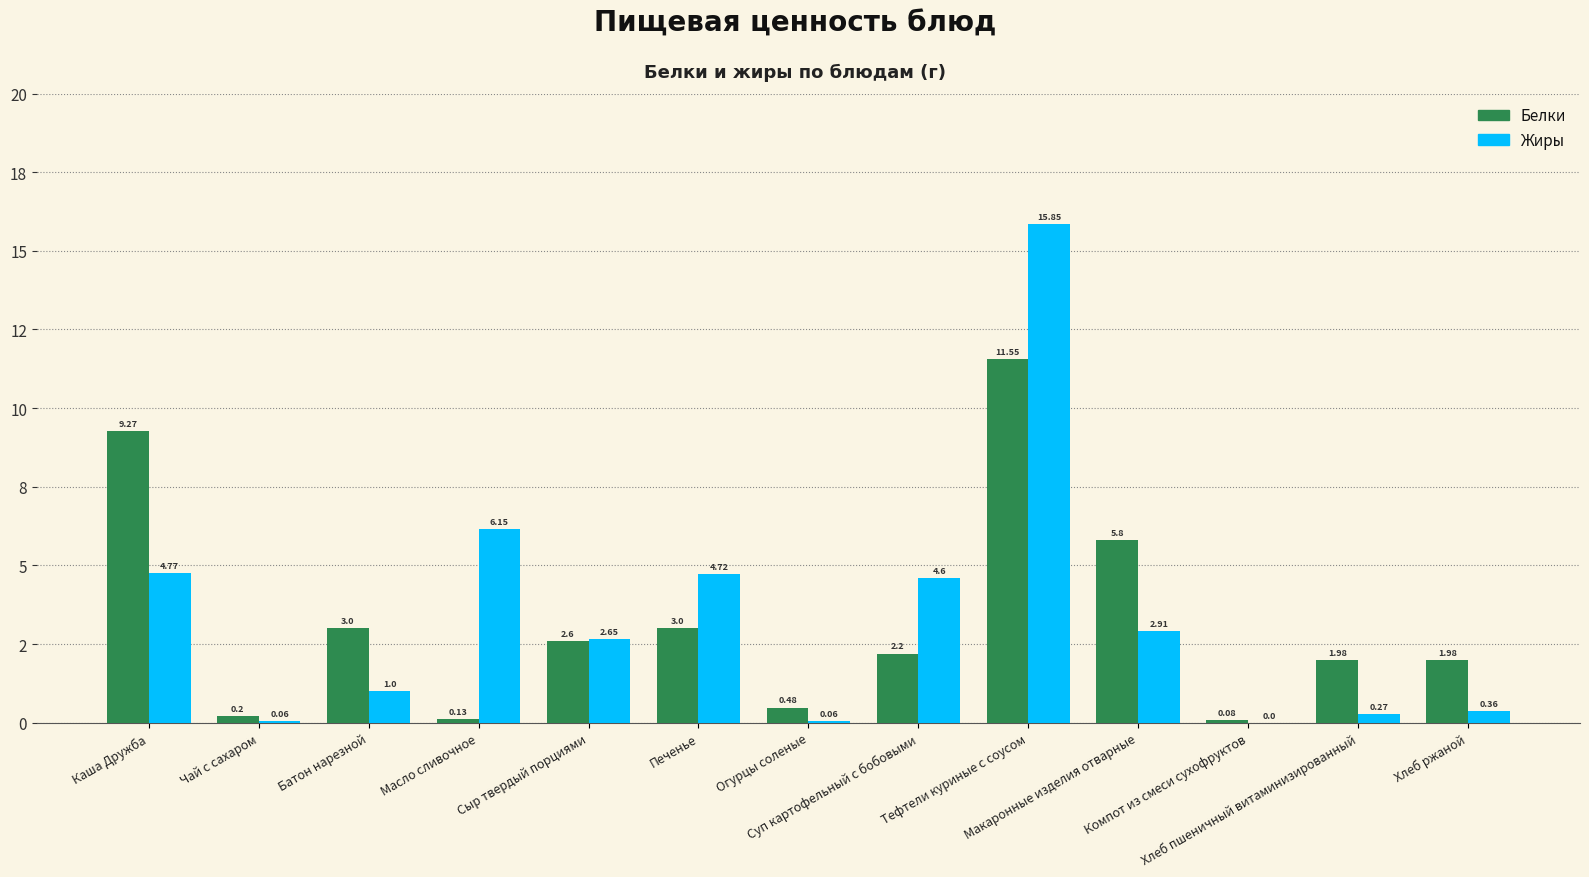

What are all the series names shown in the legend?

Белки, Жиры